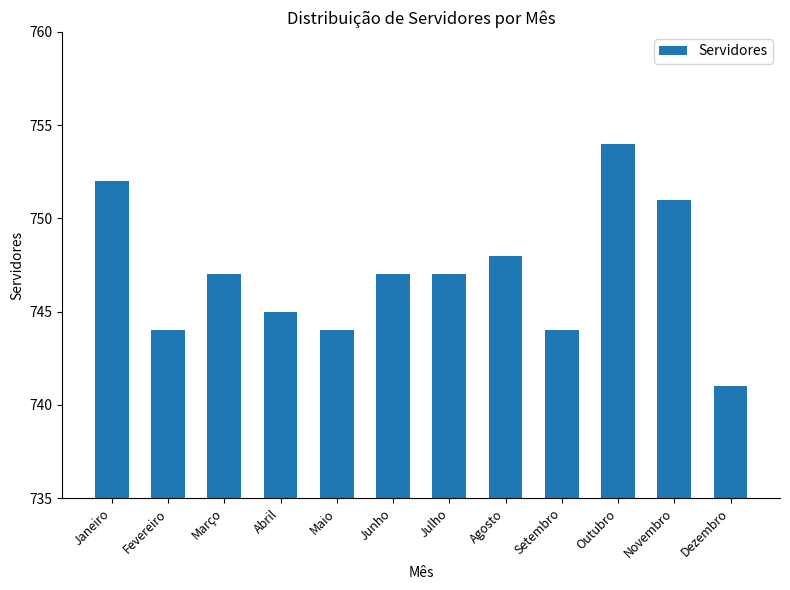

What position from the left is Maio?

5